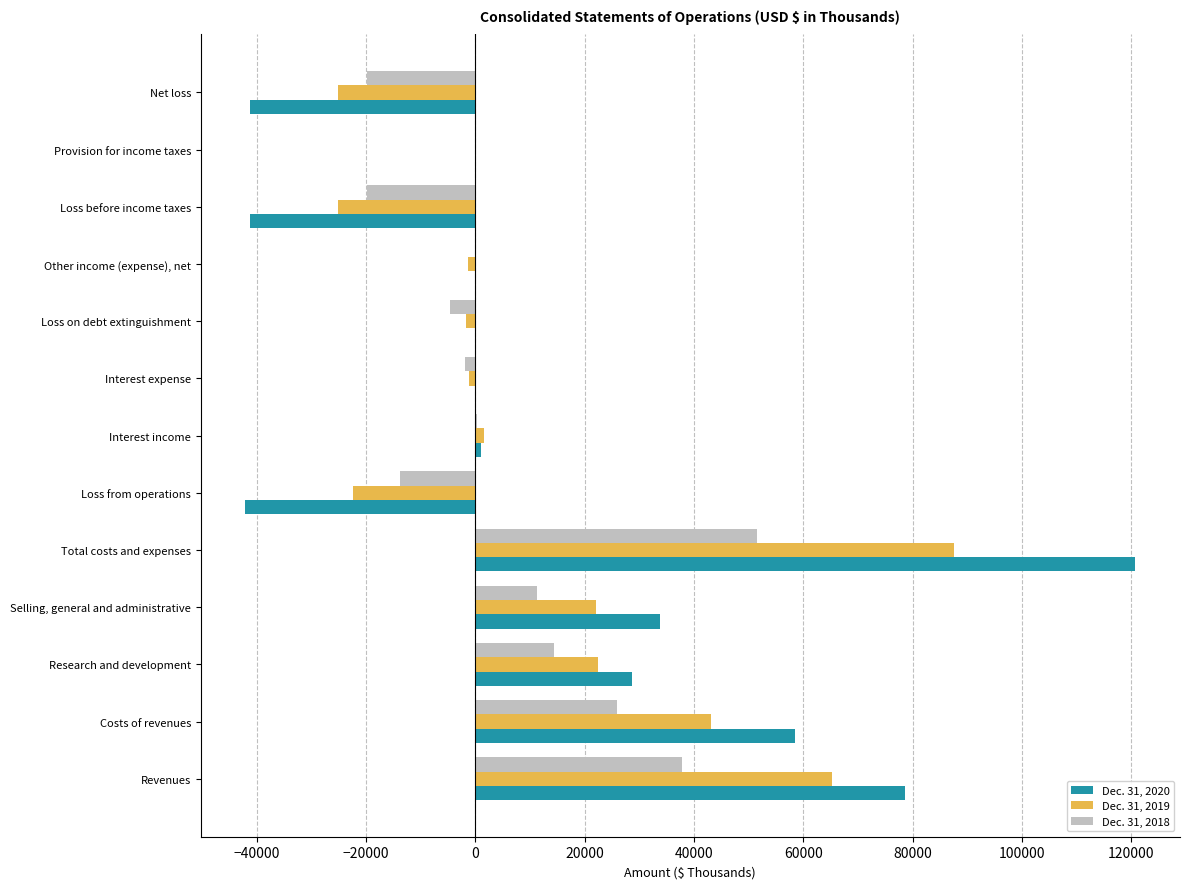

Is it true that Dec. 31, 2018 equals 24902 at Research and development?

False